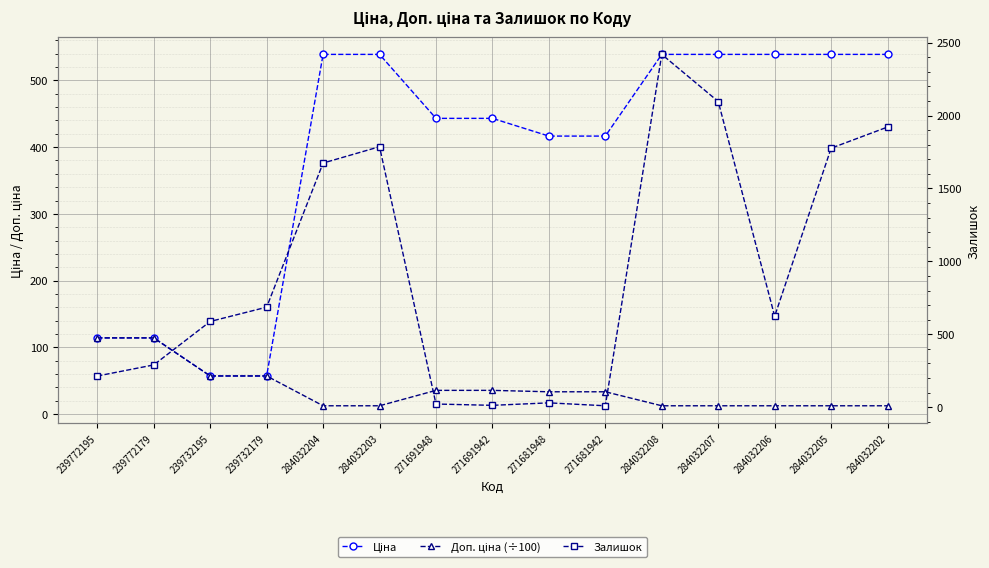

Where is Доп. ціна (÷100) nearest to the value 63?

239732195